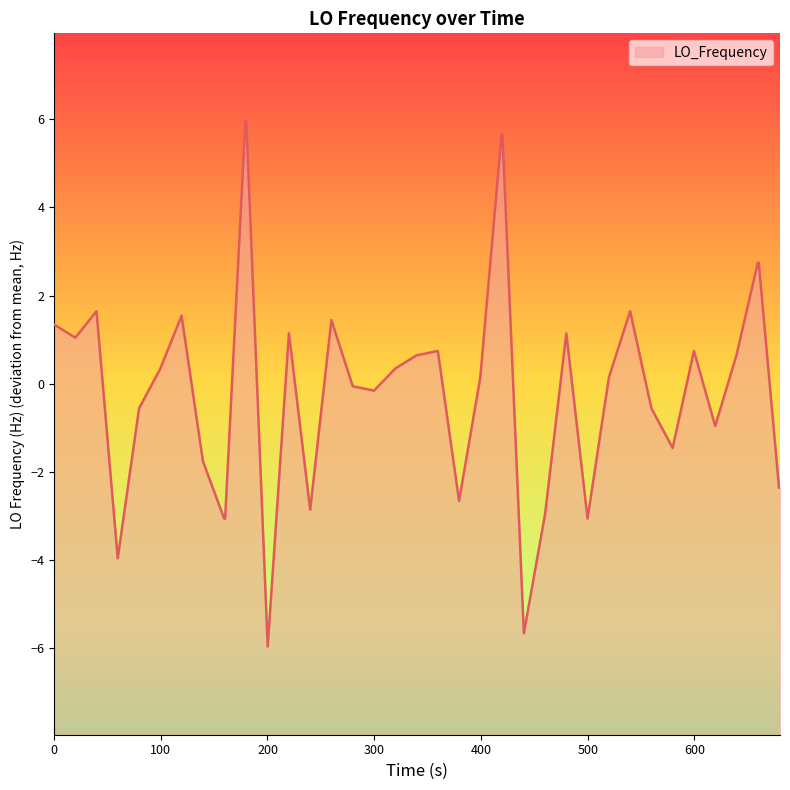

True or false: the data has more than 2 interior local peaks.

True